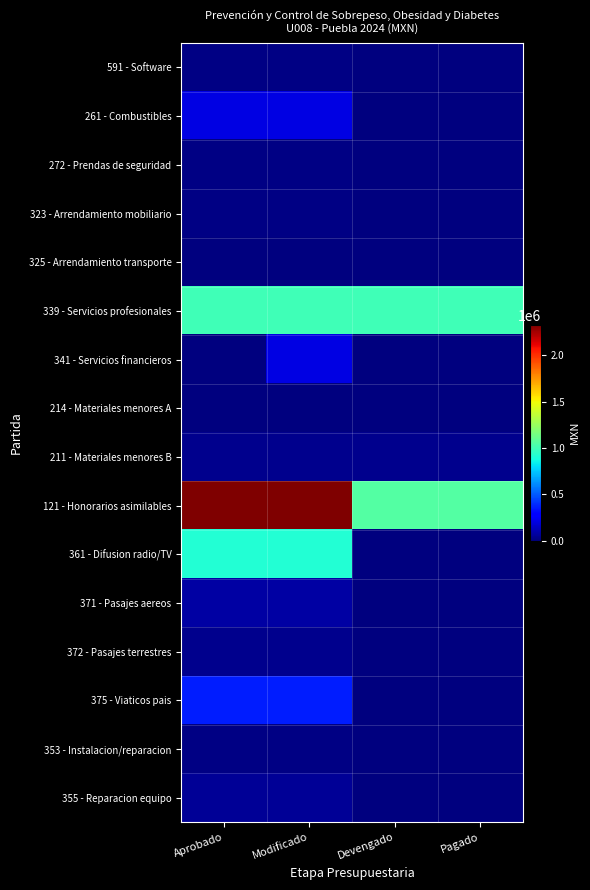

At which category is the sum across all series the highest?

Modificado